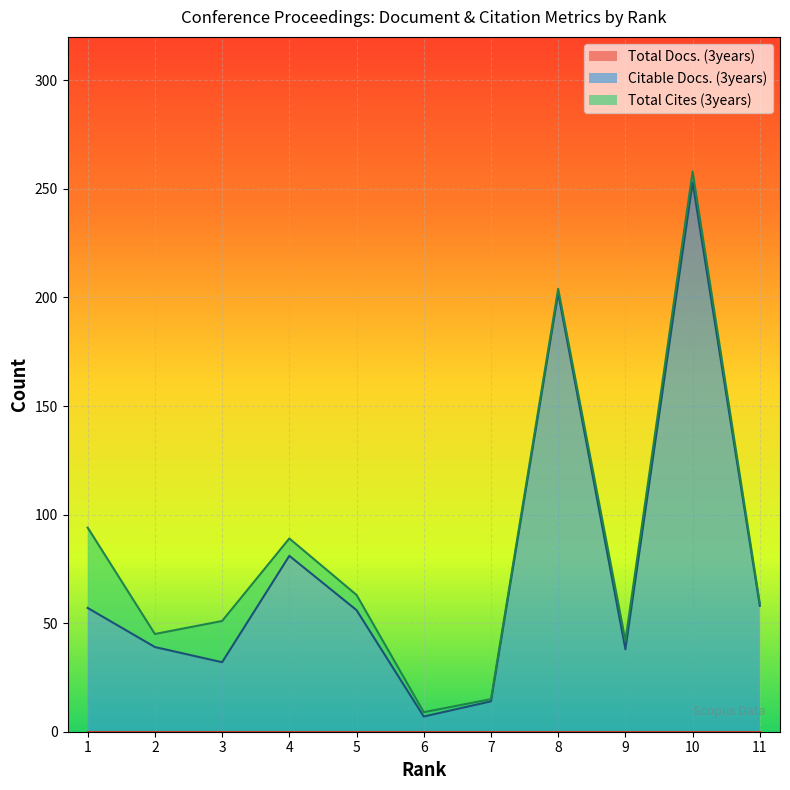

The Citable Docs. (3years) series shows 30 at 11. True or false?

False